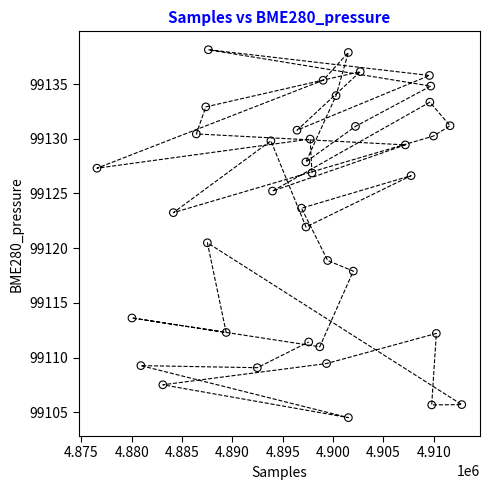

What Y value in the scatter plot is closest to 99121?

99120.5